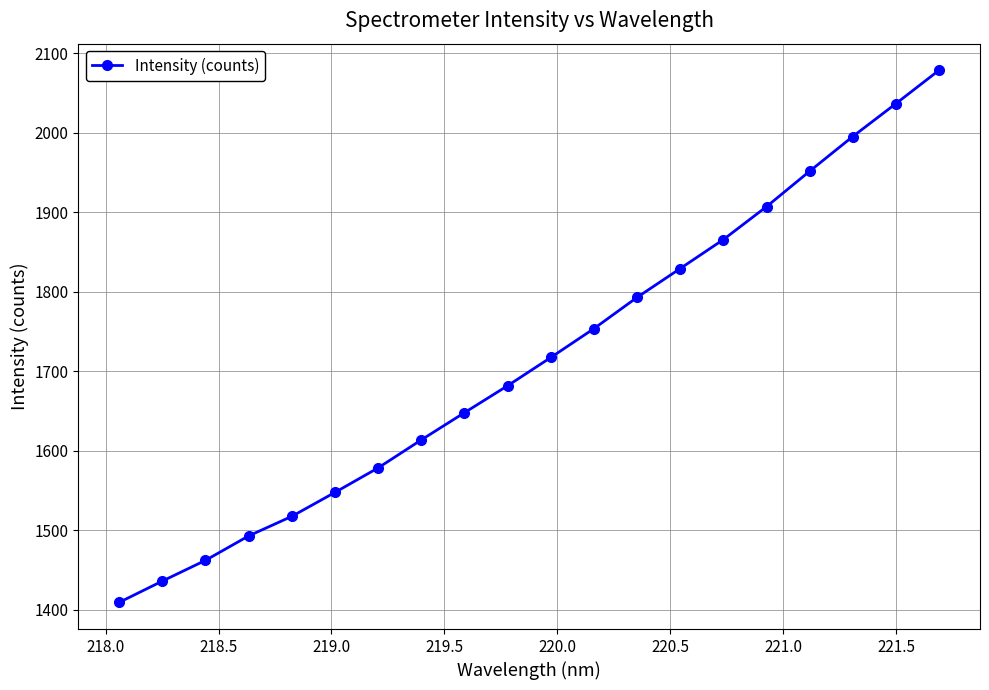

What is the maximum value shown in the chart?

2078.7